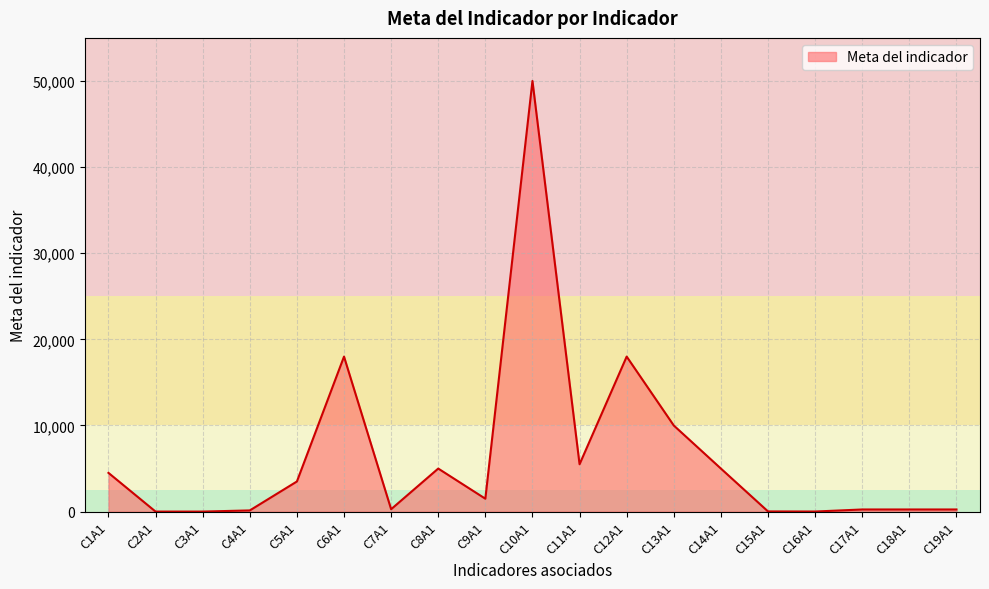

Between C7A1 and C14A1, which is larger?

C14A1